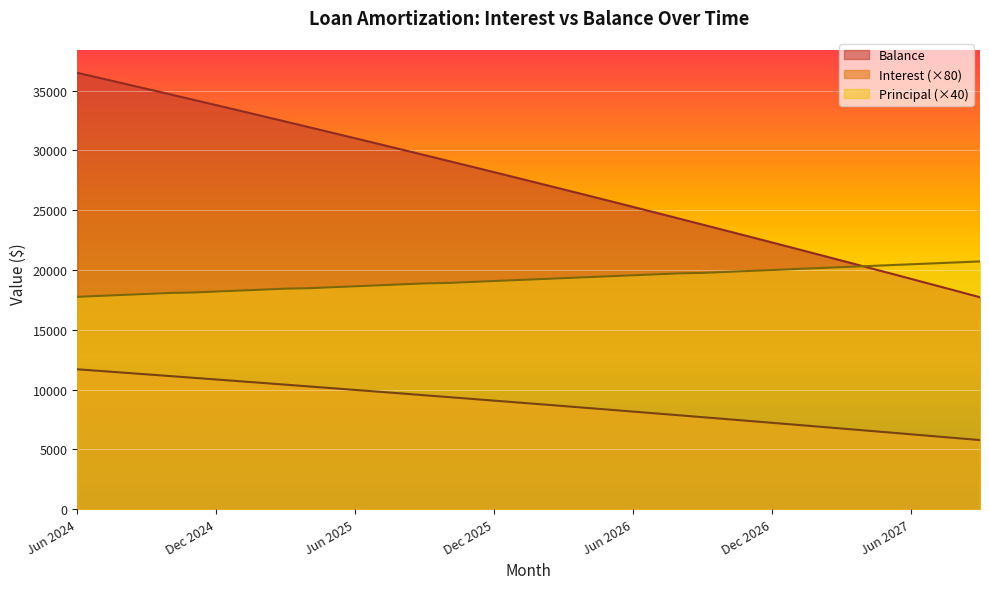

At 13, list the series in order from smallest to largest.

Interest, Principal, Balance